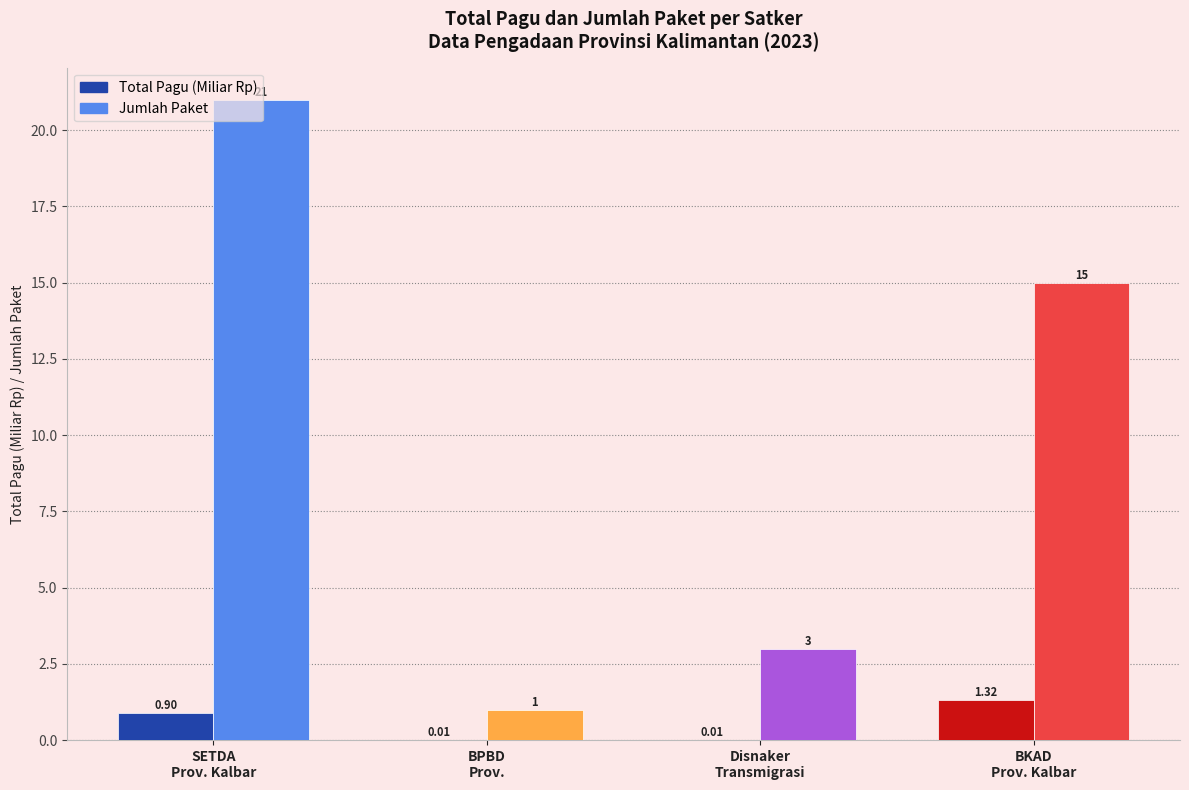

What is the approximate value of Total Pagu (Miliar Rp) at SETDA
Prov. Kalbar?

0.9